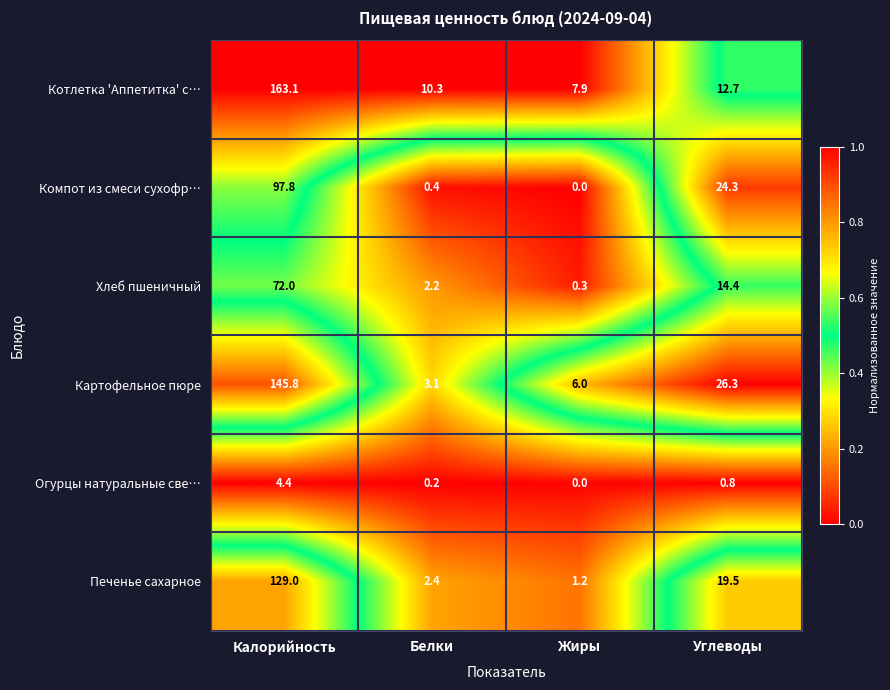

Rank the series by their maximum value, from highest to lowest.

Котлетка 'Аппетитка' с…, Картофельное пюре, Печенье сахарное, Компот из смеси сухофр…, Хлеб пшеничный, Огурцы натуральные све…